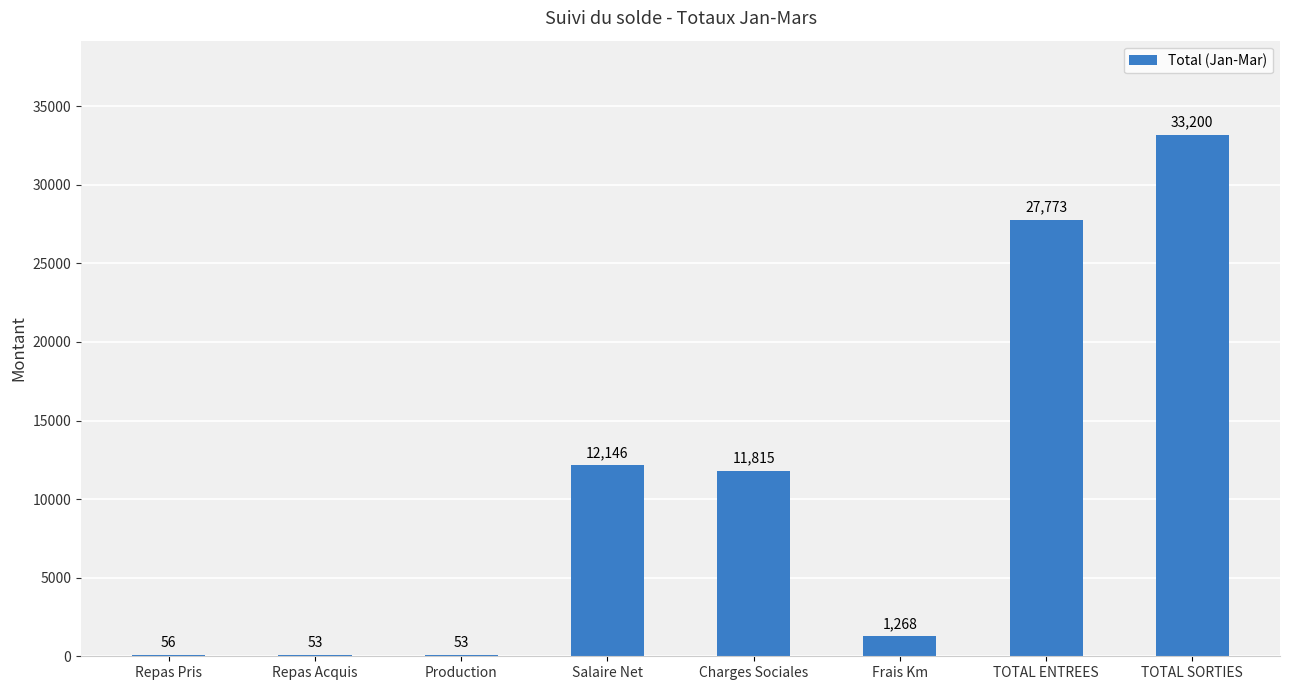

How many data points does each series have?

8